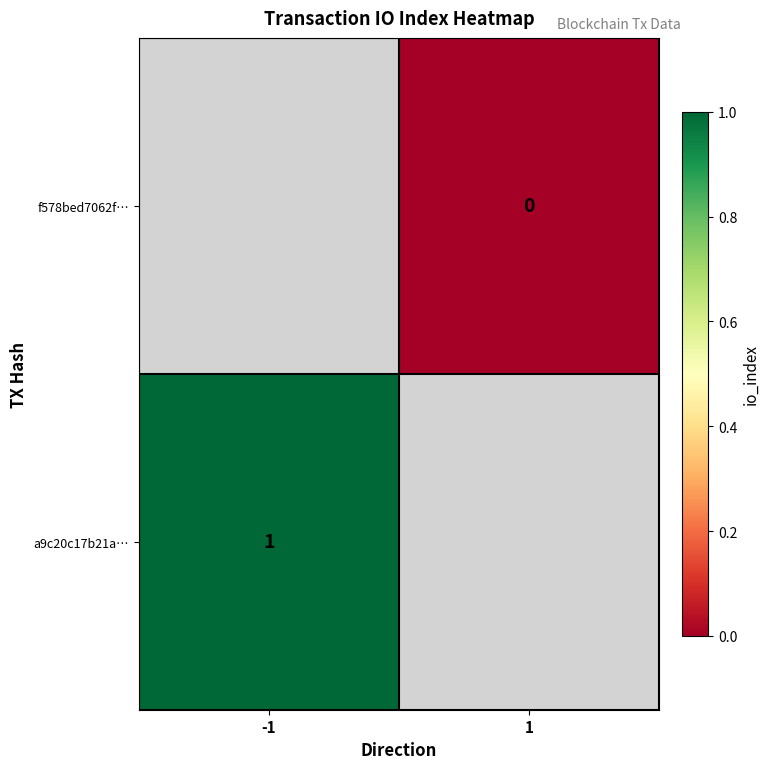

The a9c20c17b21a… series shows 1 at -1. True or false?

True